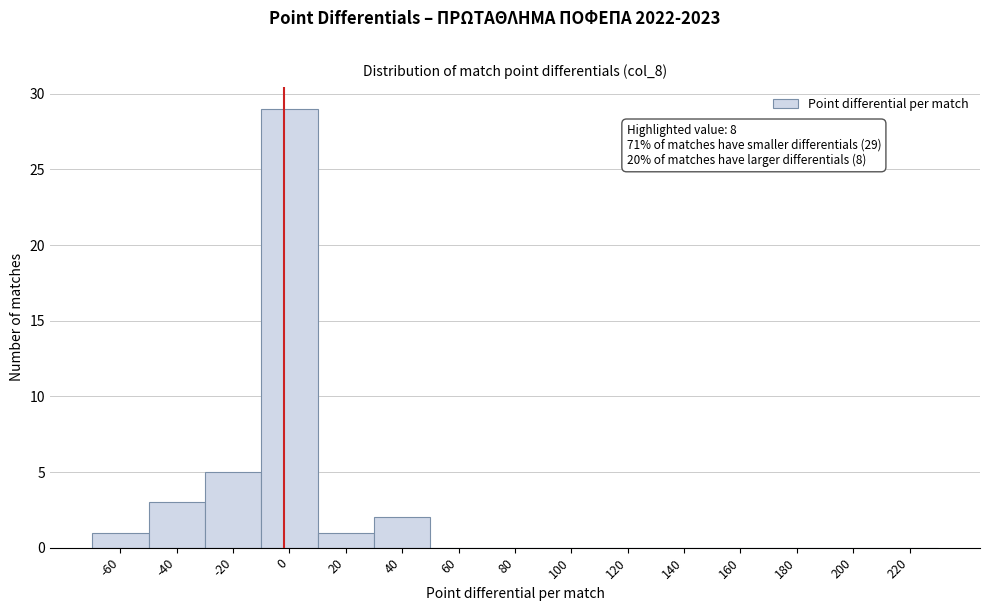

Reading right to left, transcribe all the data shown in this chart.

220=0	200=0	180=0	160=0	140=0	120=0	100=0	80=0	60=0	40=2	20=1	0=29	-20=5	-40=3	-60=1